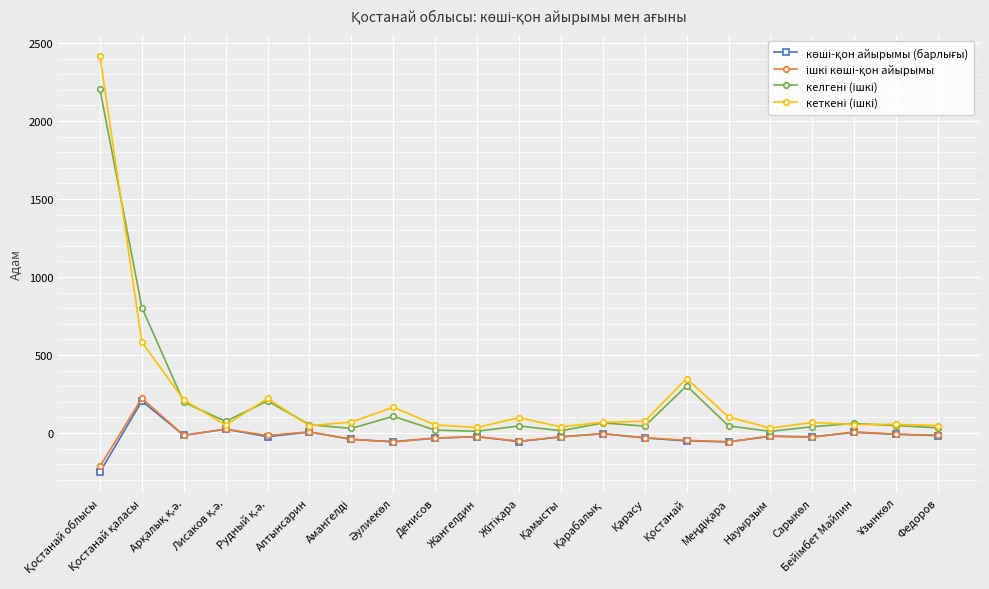

Reading left to right, transcribe all the data shown in this chart.

көші-қон айырымы (барлығы): Қостанай облысы=-251	Қостанай қаласы=205	Арқалық қ.ә.=-15	Лисаков қ.ә.=24	Рудный қ.ә.=-24	Алтынсарин=6	Амангелді=-41	Әулиекөл=-56	Денисов=-33	Жангелдин=-24	Жітіқара=-55	Қамысты=-25	Қарабалық=-5	Қарасу=-32	Қостанай=-51	Меңдіқара=-57	Науырзым=-21	Сарыкөл=-25	Бейімбет Майлин=4	Ұзынкөл=-9	Федоров=-17
ішкі көші-қон айырымы: Қостанай облысы=-214	Қостанай қаласы=222	Арқалық қ.ә.=-15	Лисаков қ.ә.=24	Рудный қ.ә.=-16	Алтынсарин=7	Амангелді=-41	Әулиекөл=-58	Денисов=-33	Жангелдин=-24	Жітіқара=-53	Қамысты=-25	Қарабалық=-4	Қарасу=-31	Қостанай=-47	Меңдіқара=-57	Науырзым=-21	Сарыкөл=-27	Бейімбет Майлин=7	Ұзынкөл=-8	Федоров=-14
келгені (ішкі): Қостанай облысы=2203	Қостанай қаласы=804	Арқалық қ.ә.=197	Лисаков қ.ә.=74	Рудный қ.ә.=205	Алтынсарин=53	Амангелді=29	Әулиекөл=107	Денисов=18	Жангелдин=11	Жітіқара=45	Қамысты=14	Қарабалық=64	Қарасу=44	Қостанай=302	Меңдіқара=45	Науырзым=10	Сарыкөл=40	Бейімбет Майлин=61	Ұзынкөл=47	Федоров=33
кеткені (ішкі): Қостанай облысы=2417	Қостанай қаласы=582	Арқалық қ.ә.=212	Лисаков қ.ә.=50	Рудный қ.ә.=221	Алтынсарин=46	Амангелді=70	Әулиекөл=165	Денисов=51	Жангелдин=35	Жітіқара=98	Қамысты=39	Қарабалық=68	Қарасу=75	Қостанай=349	Меңдіқара=102	Науырзым=31	Сарыкөл=67	Бейімбет Майлин=54	Ұзынкөл=55	Федоров=47